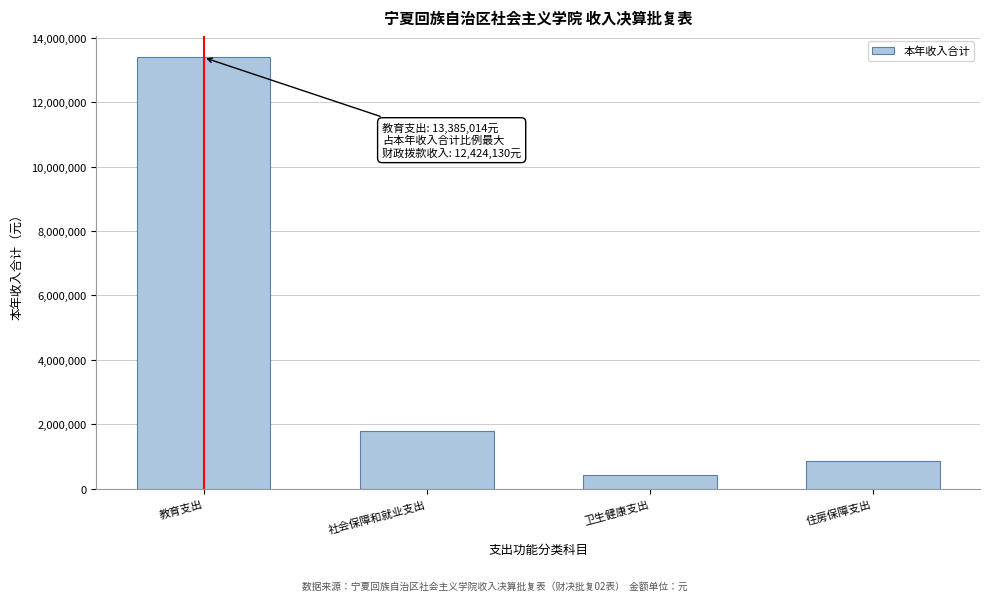

Reading left to right, what are all the values shown in this chart?

教育支出=13385014.0	社会保障和就业支出=1802383.8	卫生健康支出=428860.1	住房保障支出=876065.9